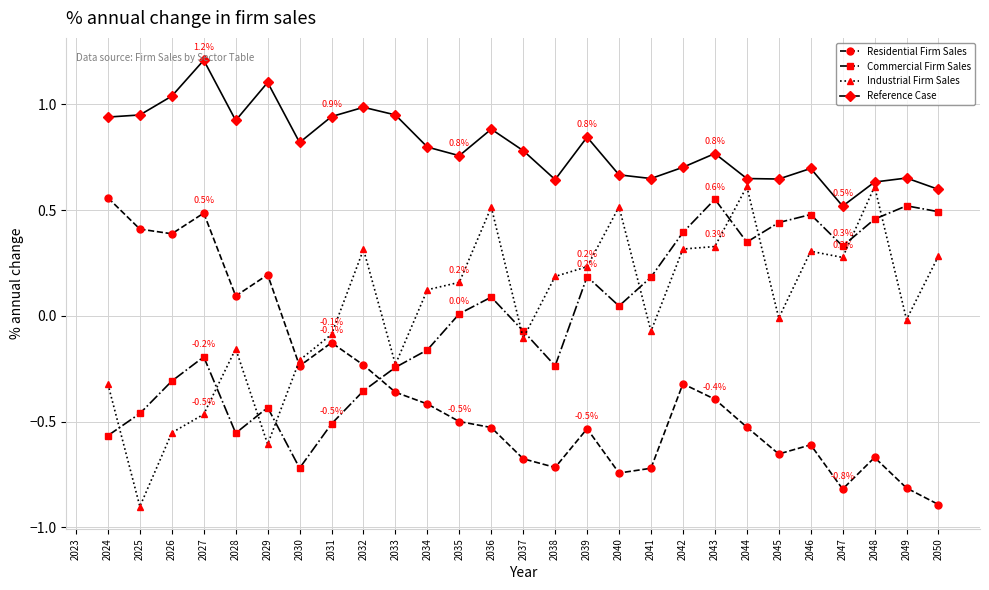

How many values in the Residential Firm Sales series exceed 0?

6